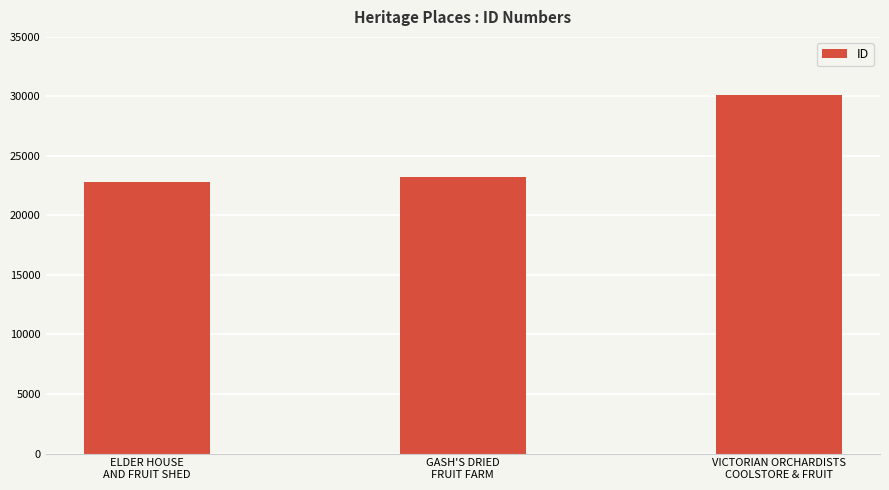

How many categories are shown in the chart?

3